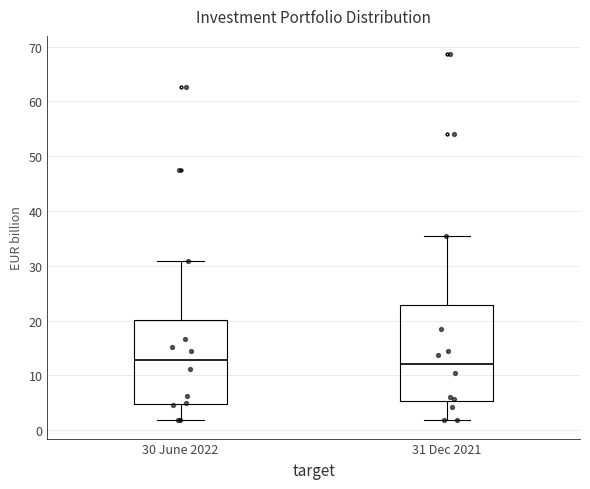

Where does the upper whisker of the box for 30 June 2022 end on the y-axis? The values are not printed on the chart, so give them approximately, as read against the axis.

31